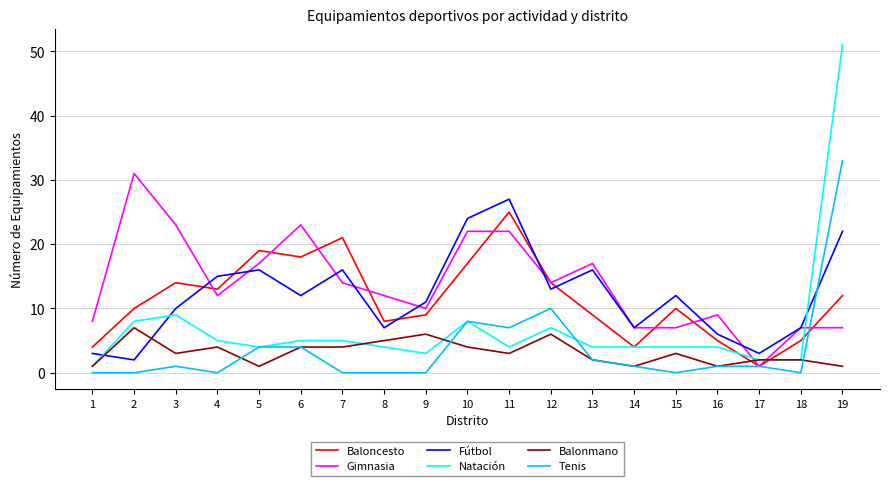

Reading left to right, list all the values displayed in this chart.

Baloncesto: 4	10	14	13	19	18	21	8	9	17	25	14	9	4	10	5	1	5	12
Gimnasia: 8	31	23	12	17	23	14	12	10	22	22	14	17	7	7	9	1	7	7
Fútbol: 3	2	10	15	16	12	16	7	11	24	27	13	16	7	12	6	3	7	22
Natación: 1	8	9	5	4	5	5	4	3	8	4	7	4	4	4	4	2	2	51
Balonmano: 1	7	3	4	1	4	4	5	6	4	3	6	2	1	3	1	2	2	1
Tenis: 0	0	1	0	4	4	0	0	0	8	7	10	2	1	0	1	1	0	33